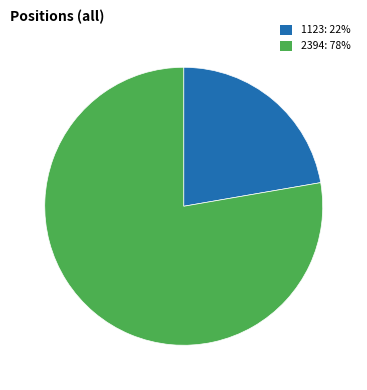

What is the ratio of the value at 2394: 78% to the value at 1123: 22%?

3.5